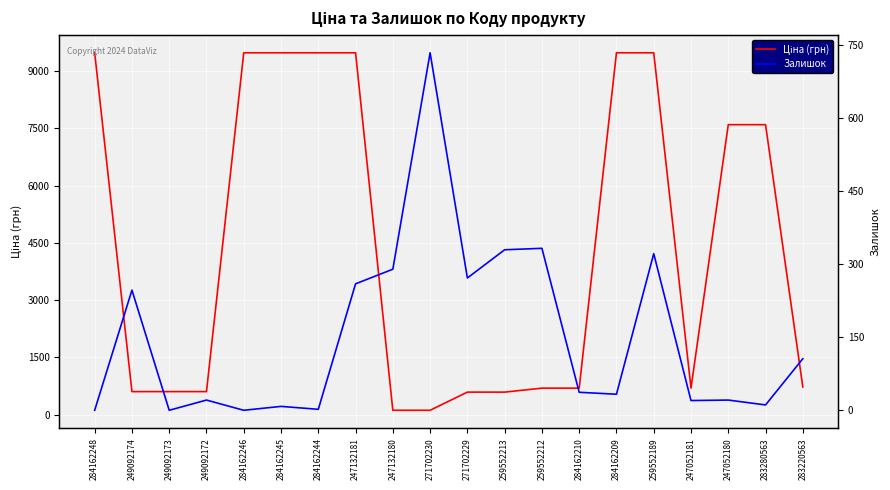

Reading left to right, transcribe all the data shown in this chart.

Ціна (грн): 9480.1	603.7	603.7	603.7	9480.1	9480.1	9480.1	9480.1	114.1	114.1	589.9	589.9	693.7	693.7	9480.1	9480.1	693.7	7596.5	7596.5	724.5
Залишок: 0.0	247.0	0.0	21.0	0.0	8.0	2.0	260.0	290.0	735.0	272.0	330.0	333.0	37.0	33.0	322.0	20.0	21.0	11.0	106.0